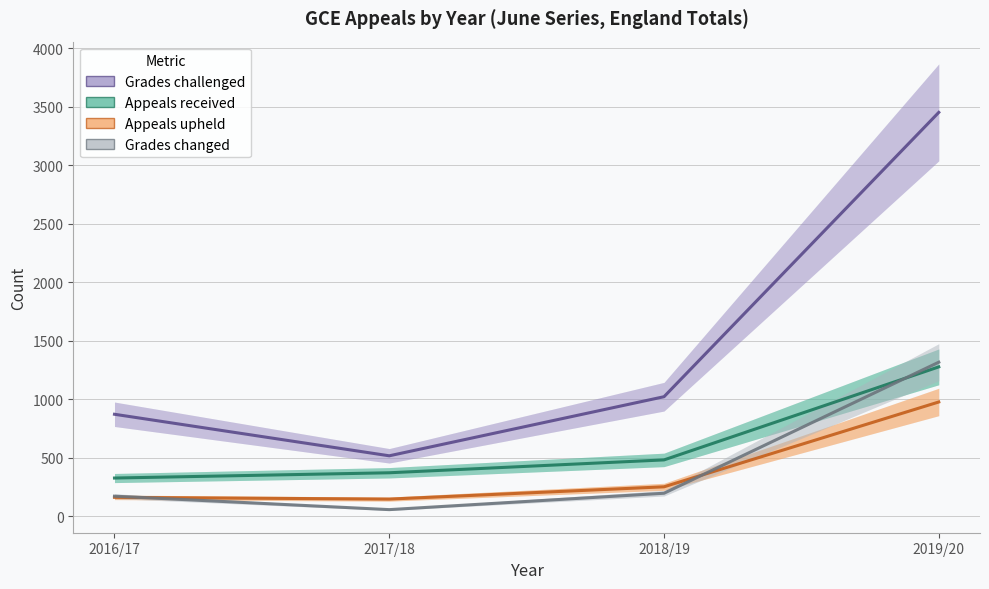

At which category does the chart reach its minimum across all series?

2017/18